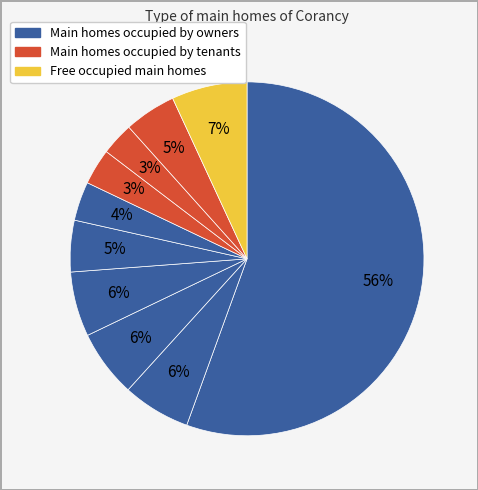

Rank the categories by value from highest to lowest.

pct05, pct95, pct15, pct25, pct35, pct85, pct45, pct55, pct65, pct75